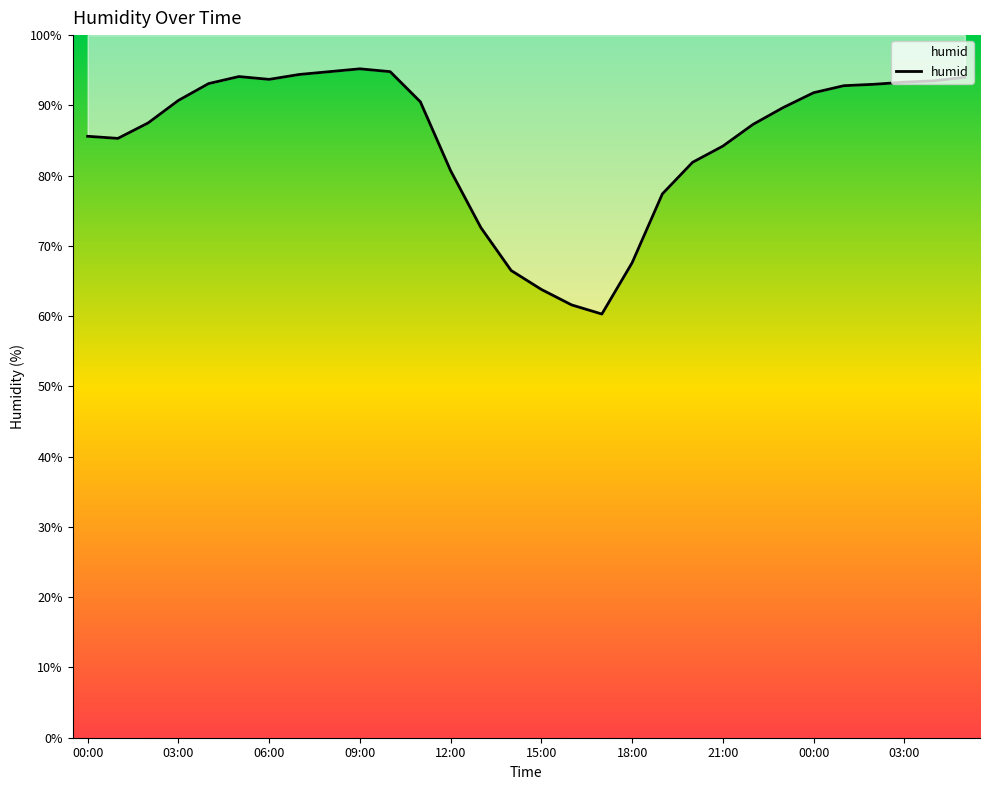

What is the sum of the values at 14 and 23?

156.2